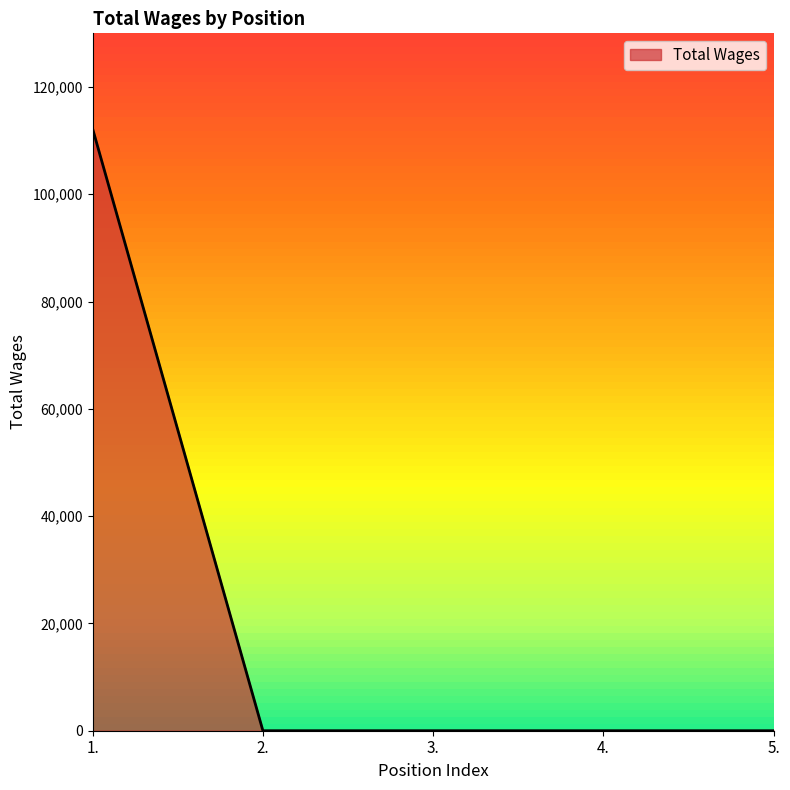

What is the difference between the maximum and minimum values?

112186